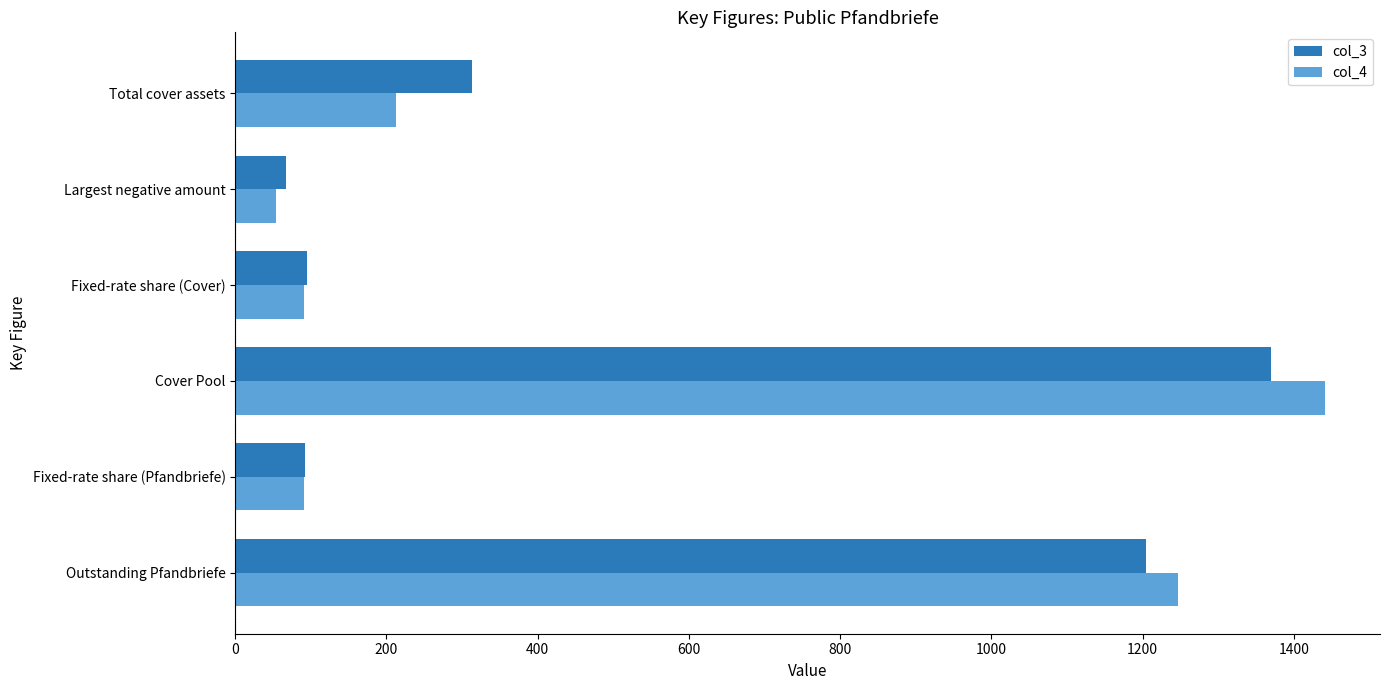

What is the sum of the col_4 values at Total cover assets and Fixed-rate share (Pfandbriefe)?

303.5